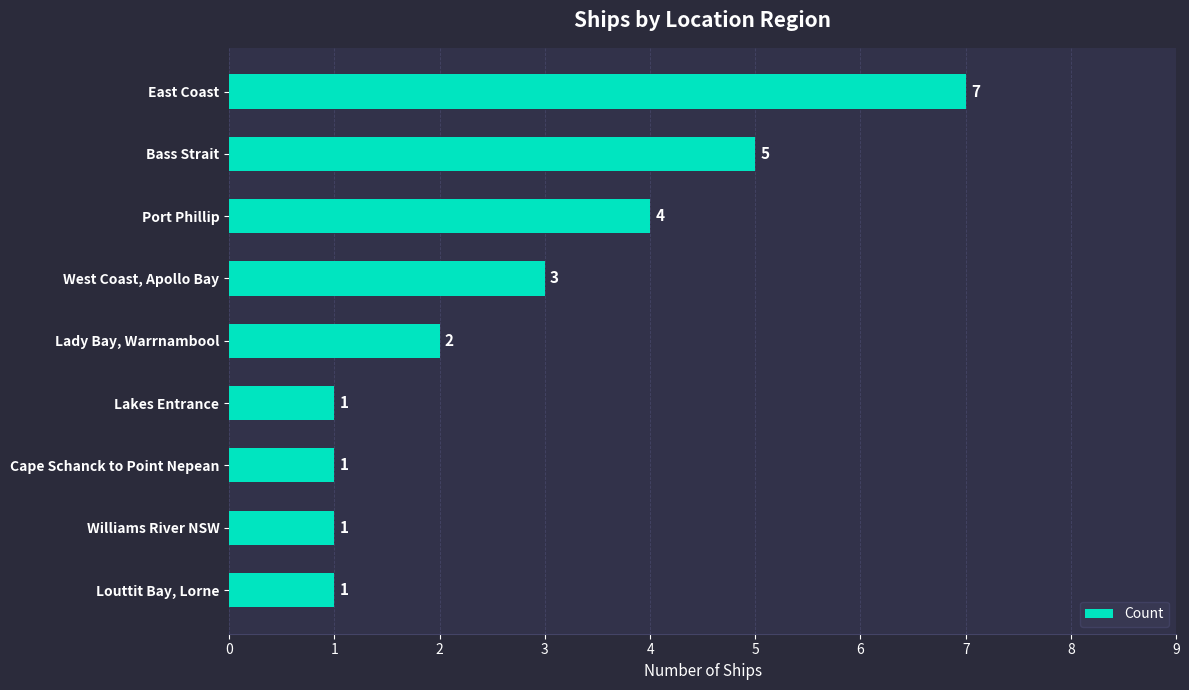

The value at East Coast is 12. True or false?

False